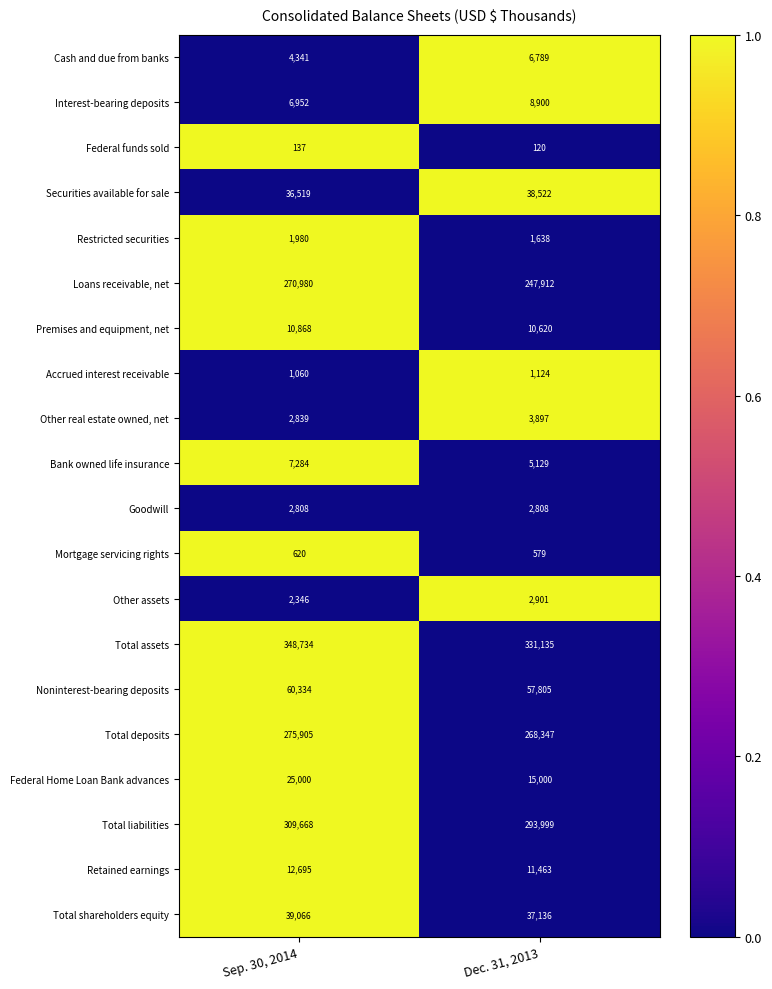

Which series has the largest total across all categories?

Total assets